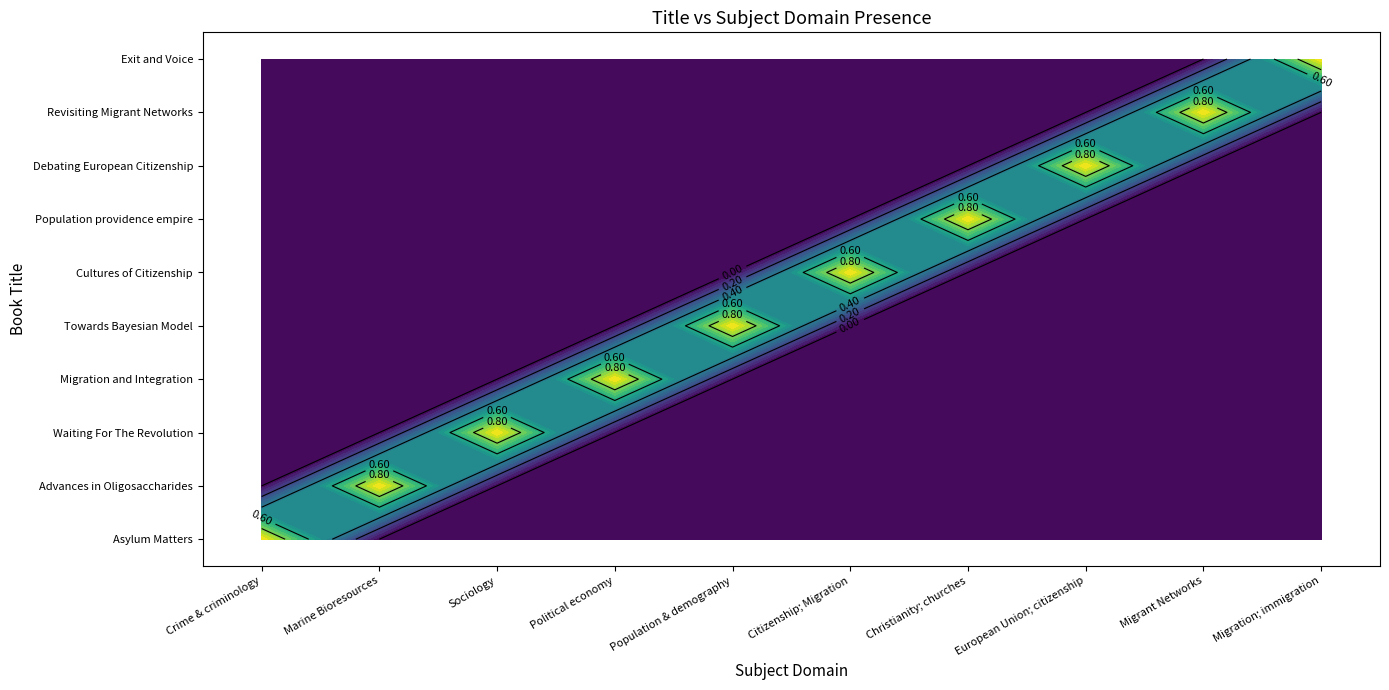

Which series has the largest total across all categories?

Asylum Matters